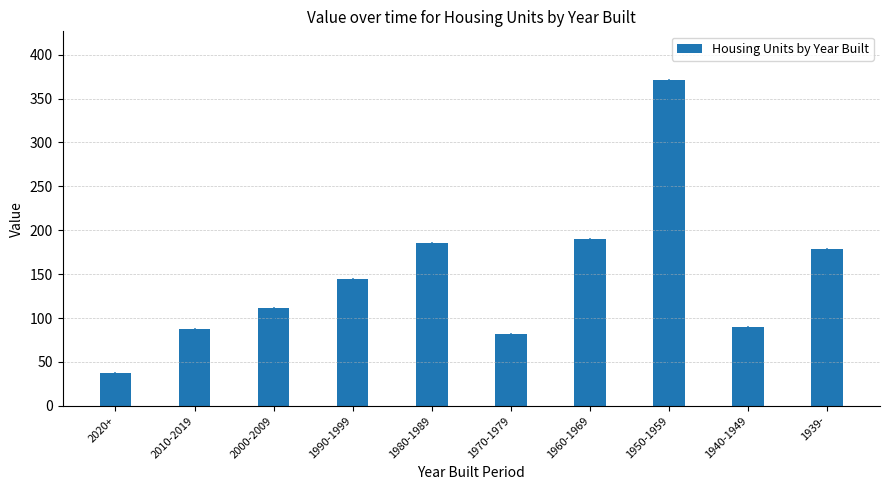

Reading left to right, list all the values displayed in this chart.

37	88	111	145	185	82	190	371	90	179